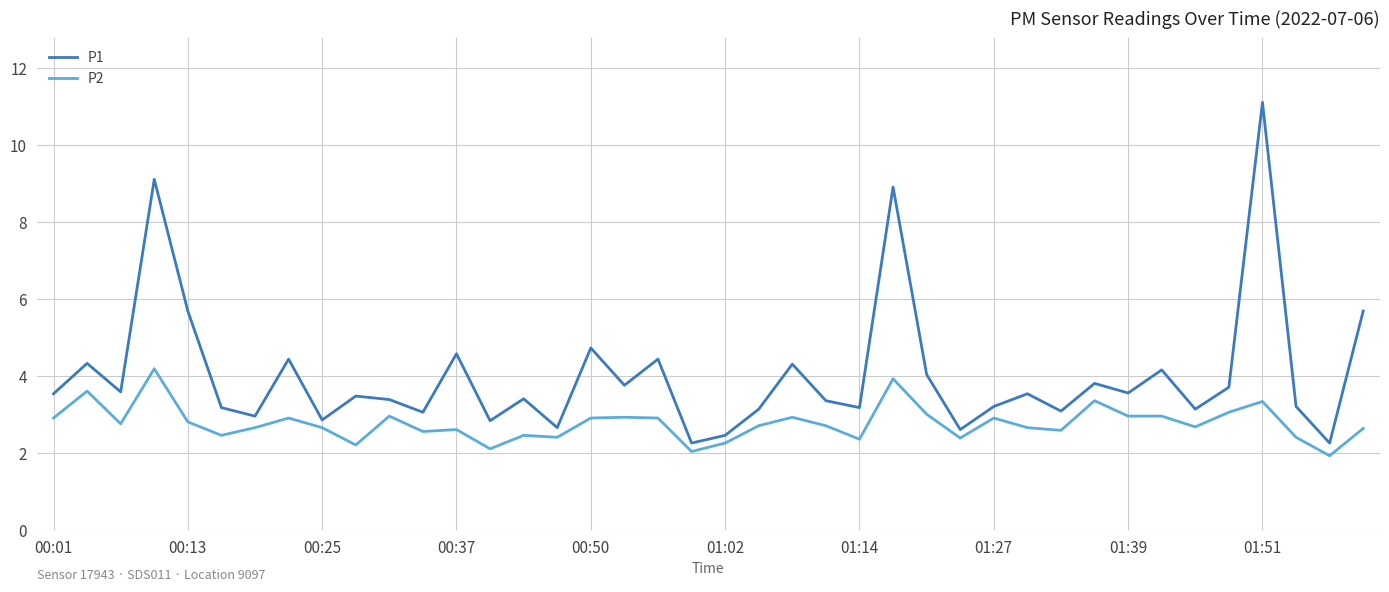

True or false: P2 has more than 2 points higher than both neighbors.

True